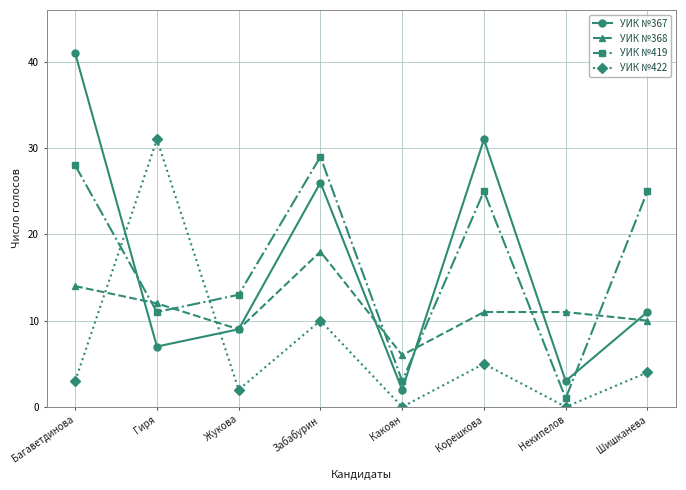

At which category does УИК №367 reach its first local peak?

Забабурин